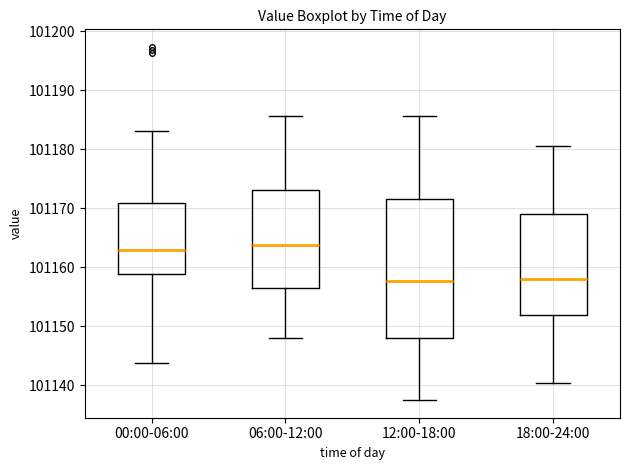

Where does the median line of the box for 12:00-18:00 sit on the y-axis? The values are not printed on the chart, so give them approximately, as read against the axis.

101158